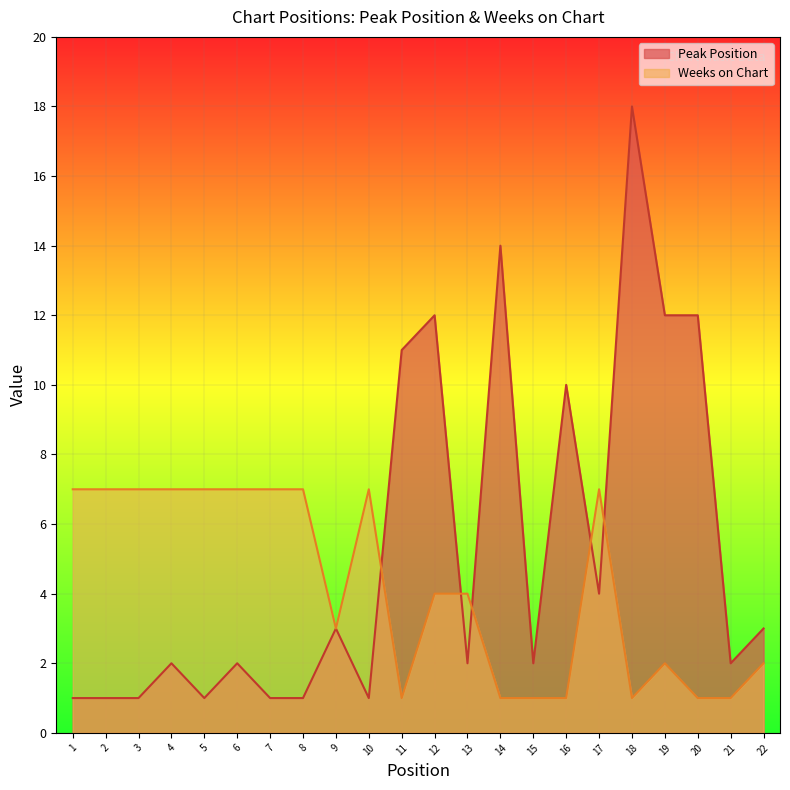

How many data points does each series have?

22